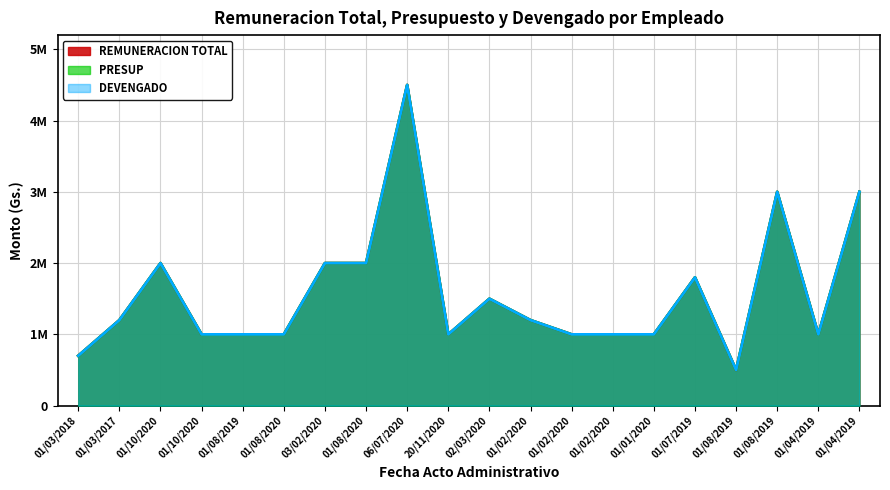

What is the approximate value of REMUNERACION TOTAL at 01/01/2020?

1000000